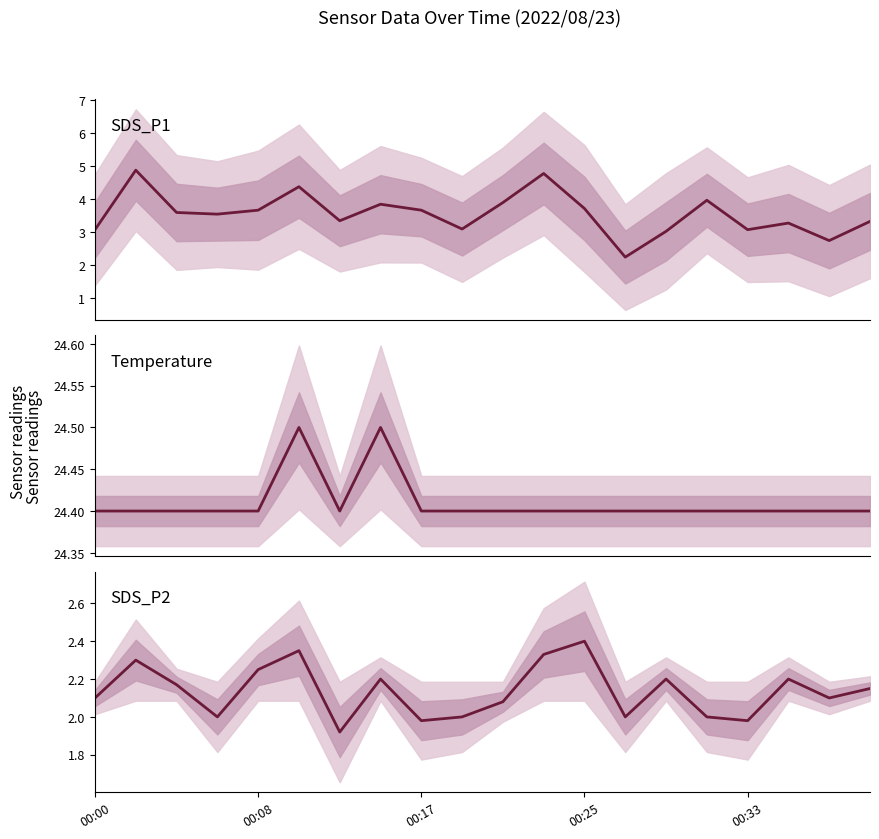

Is the value of SDS_P2 at 00:08 greater than the value of SDS_P1 at 00:08?

No